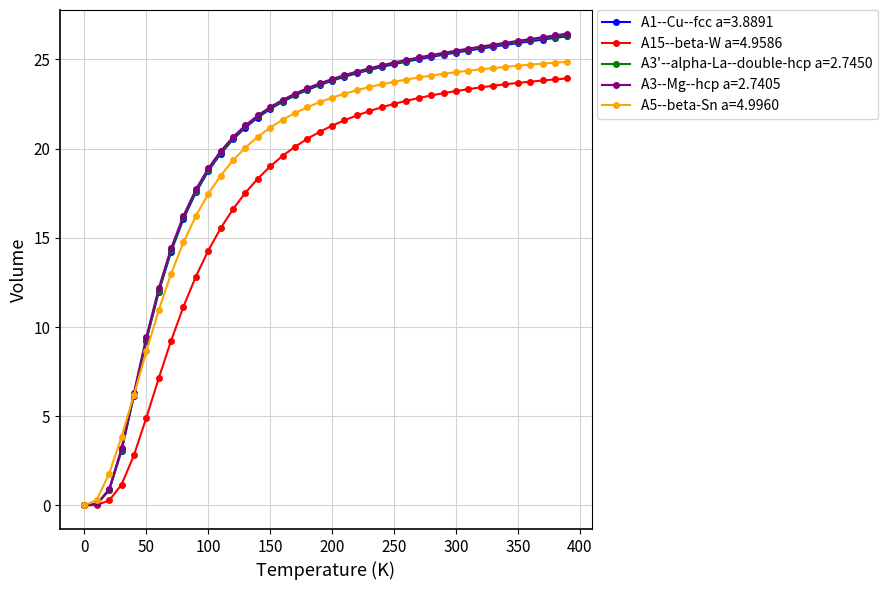

What is the greatest value displayed?

26.4